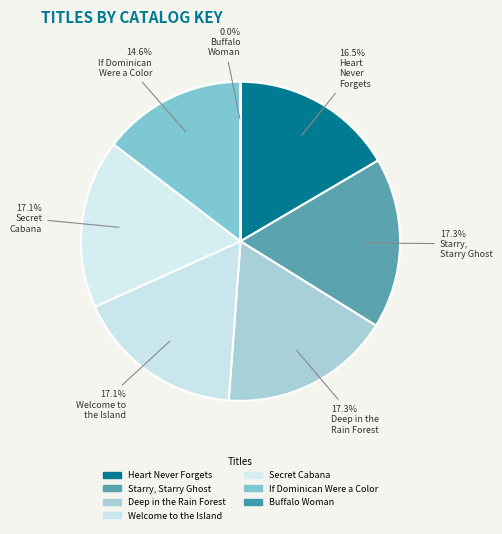

To the nearest percent, what portion does Heart Never Forgets represent?

17%